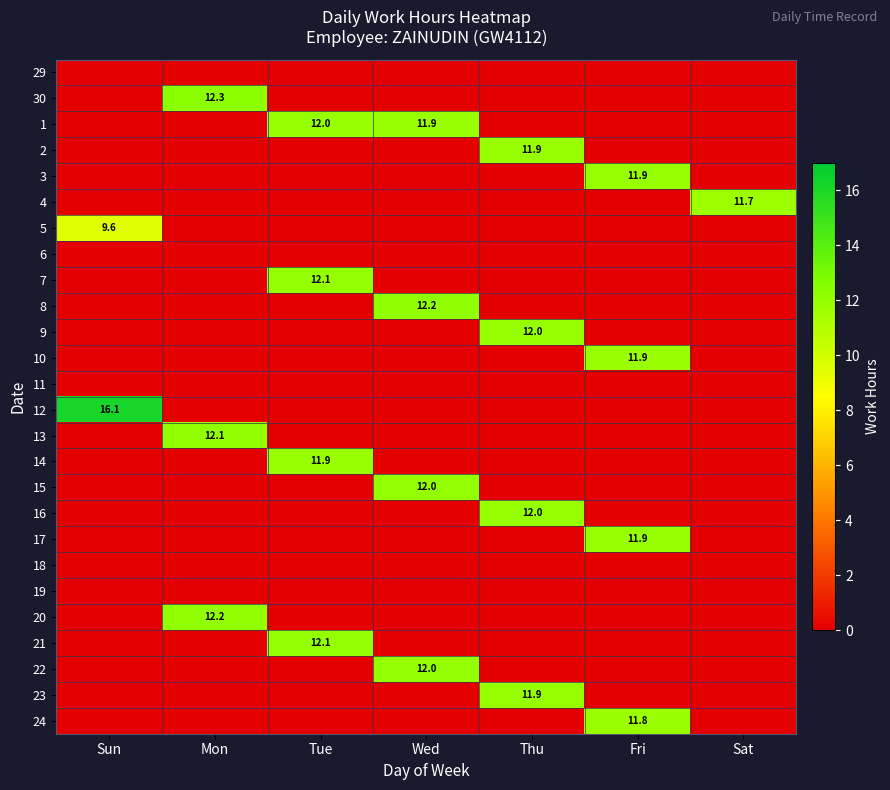

The value of 2 at Thu is 7.7. True or false?

False